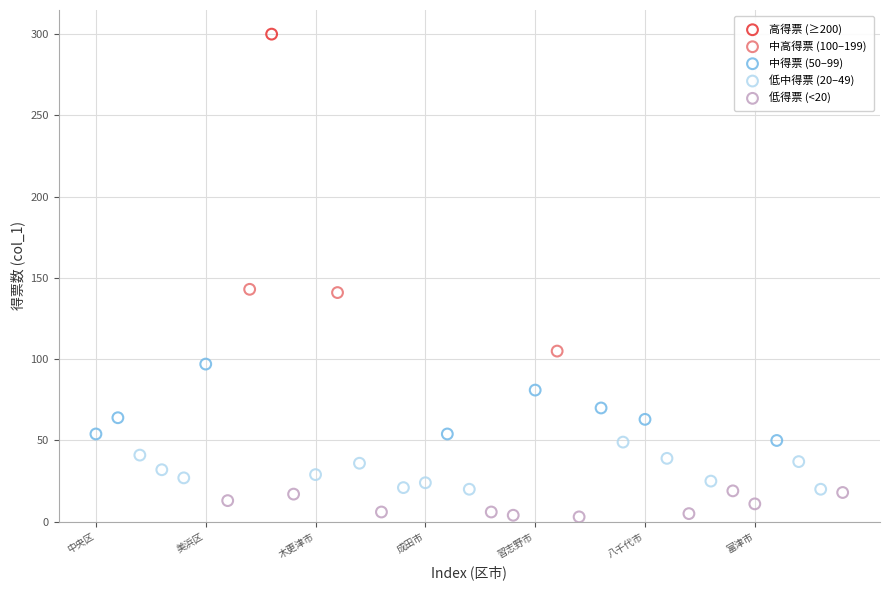

What are all the series names shown in the legend?

高得票 (≥200), 中高得票 (100–199), 中得票 (50–99), 低中得票 (20–49), 低得票 (<20)